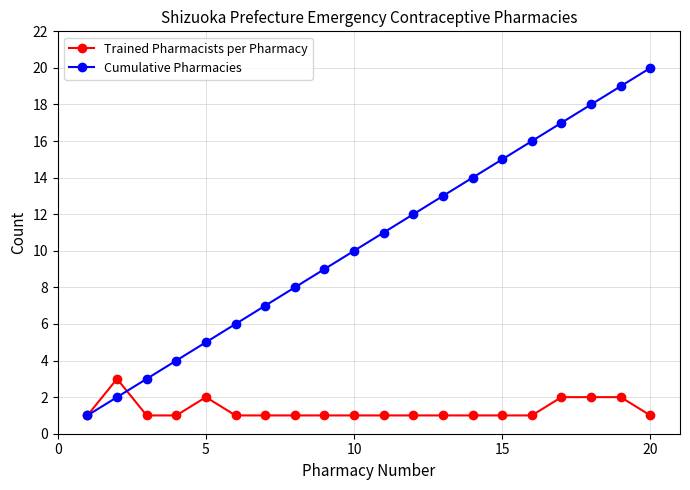

Which series has the largest total across all categories?

Cumulative Pharmacies